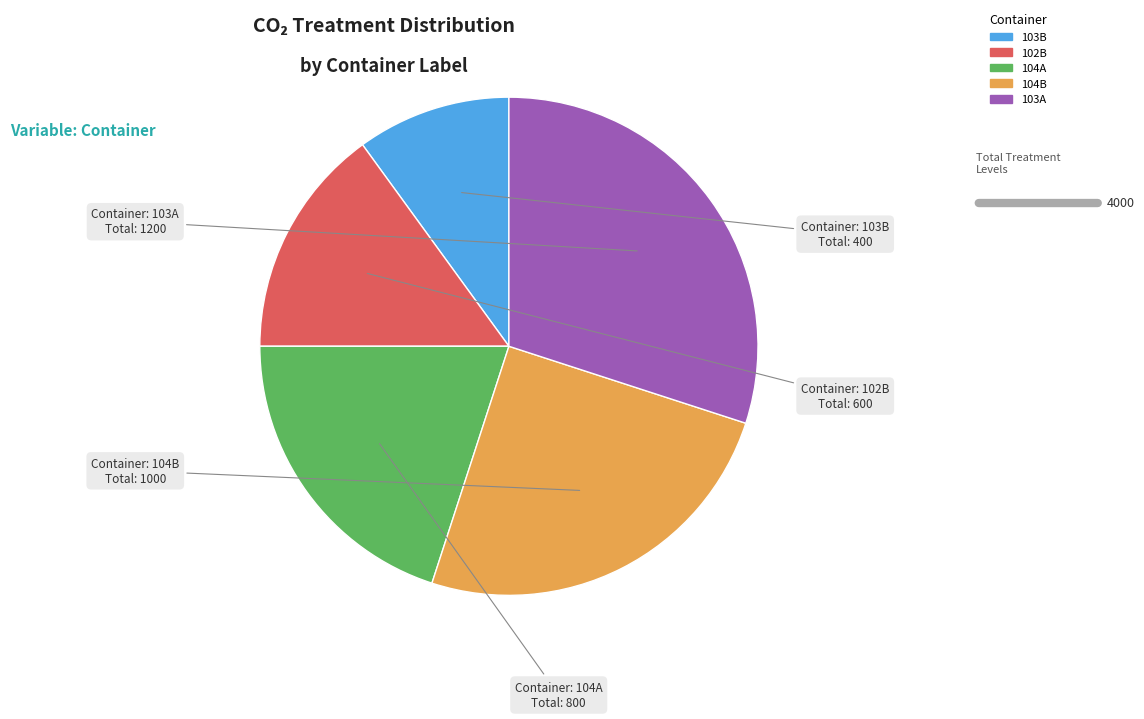

Is 104B the majority of the pie?

No